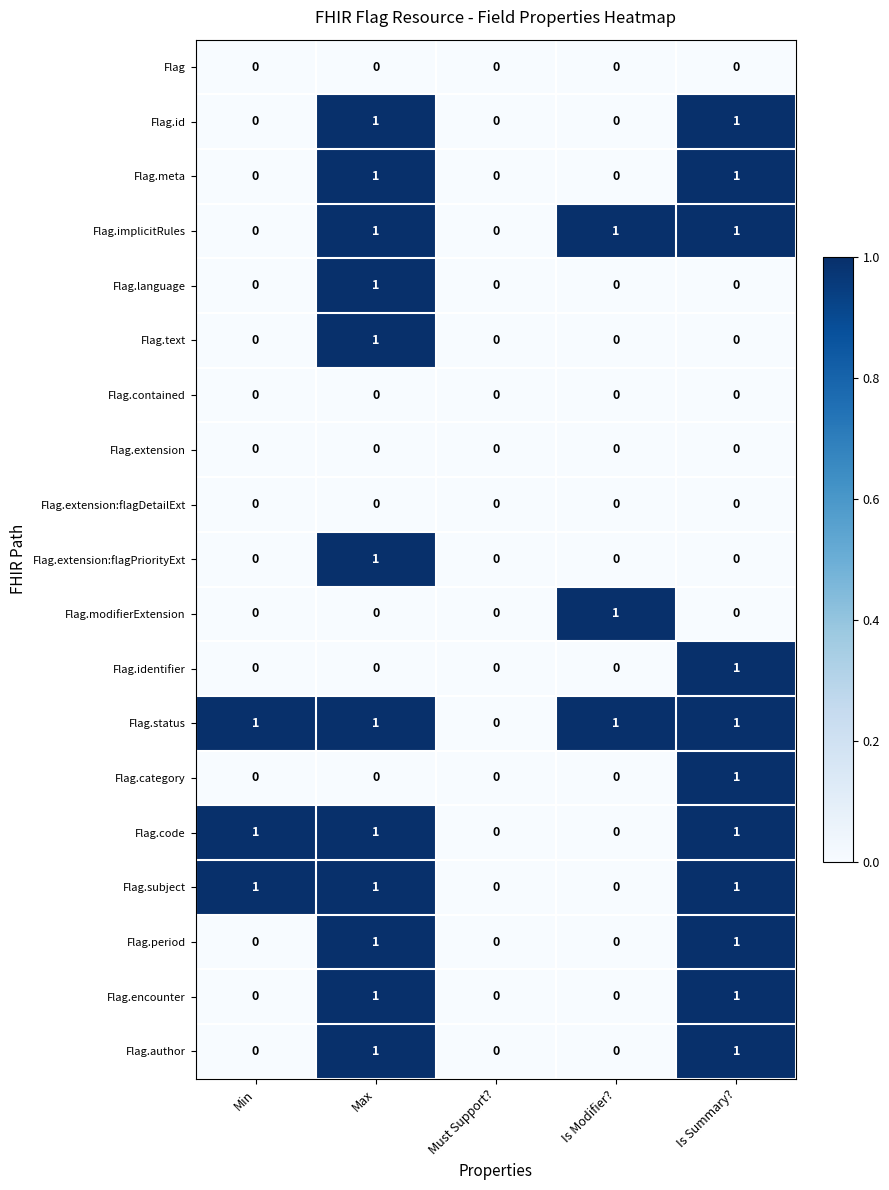

True or false: Flag.text has a value of 0 at Must Support?.

True